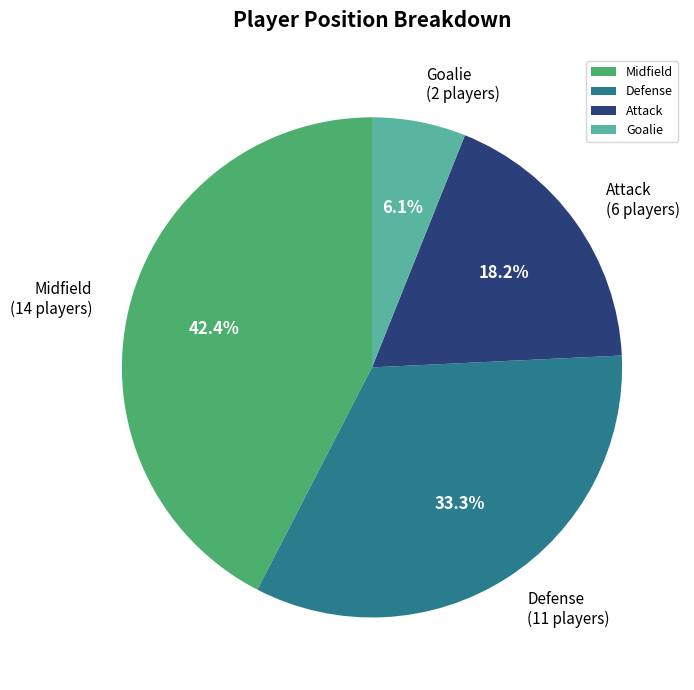

Count the number of slices in the pie.

4